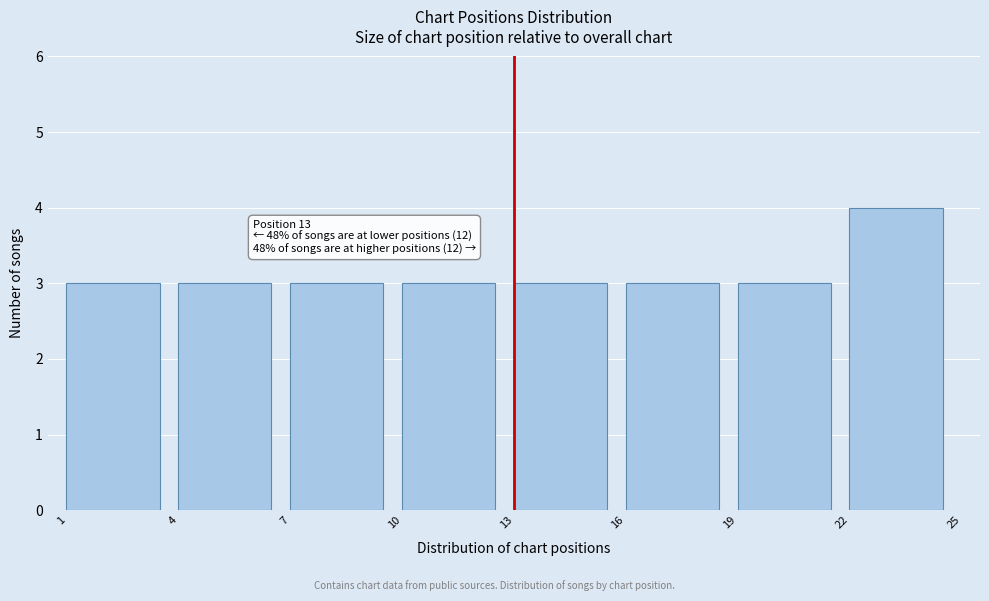

Over which range of the x-axis is the bar tallest?

22 to 25